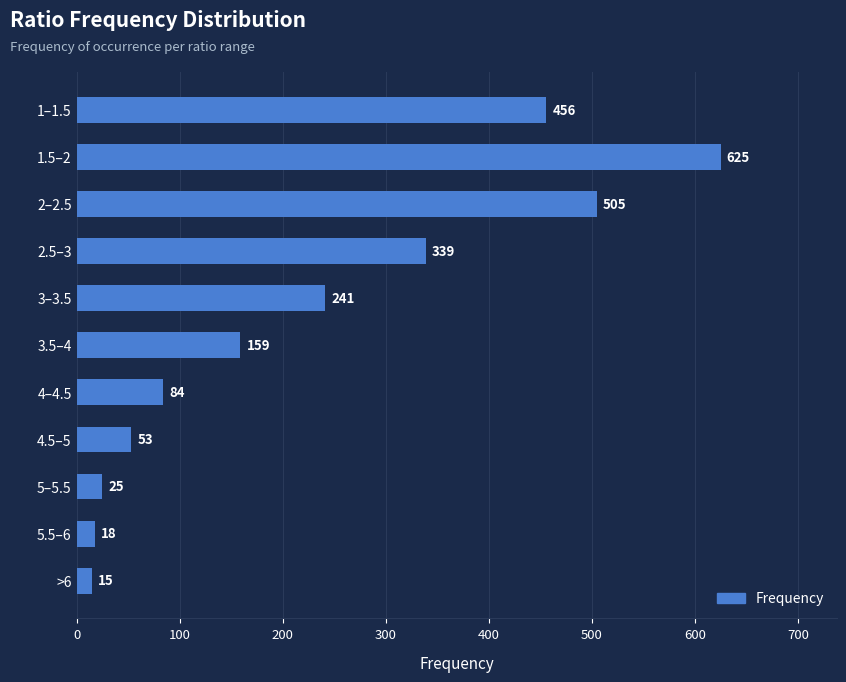

Between 2–2.5 and 1–1.5, which is larger?

2–2.5